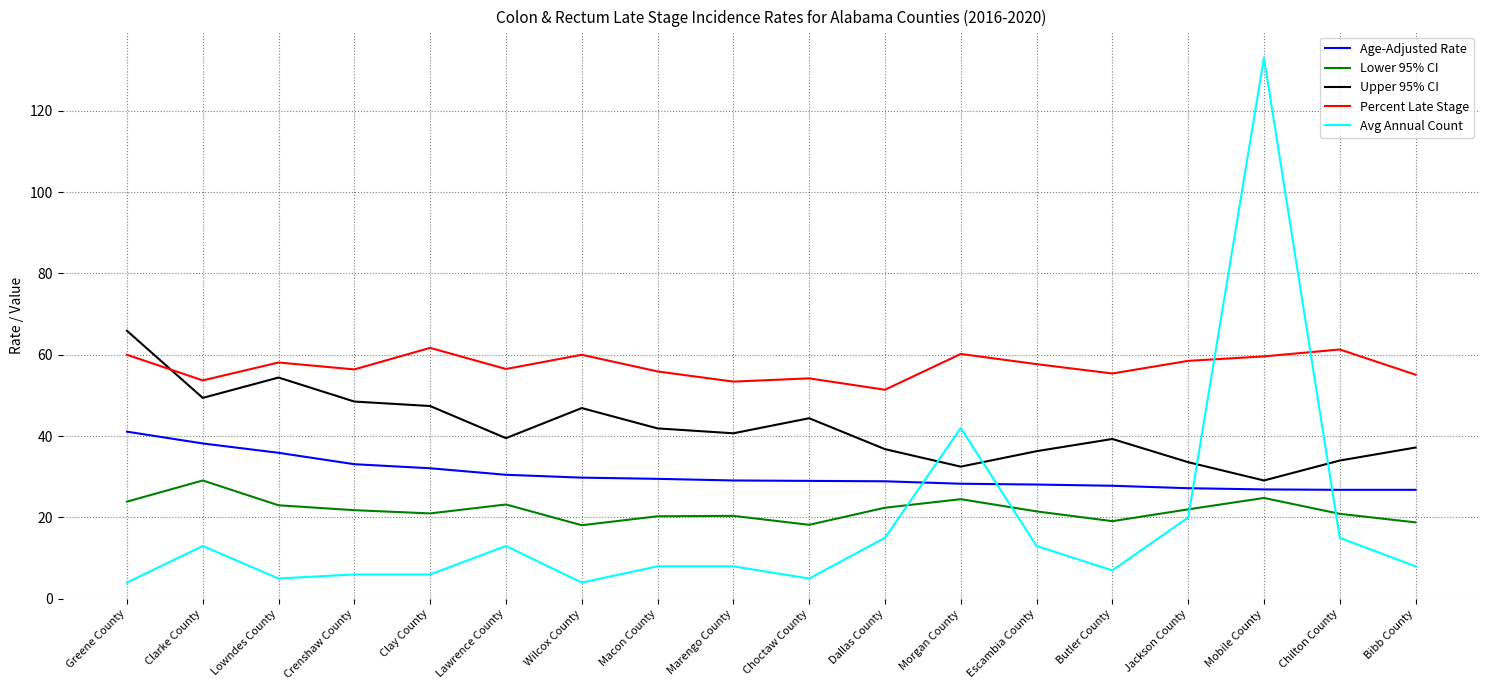

Which series ends up on top after the final intersection of Upper 95% CI and Percent Late Stage?

Percent Late Stage